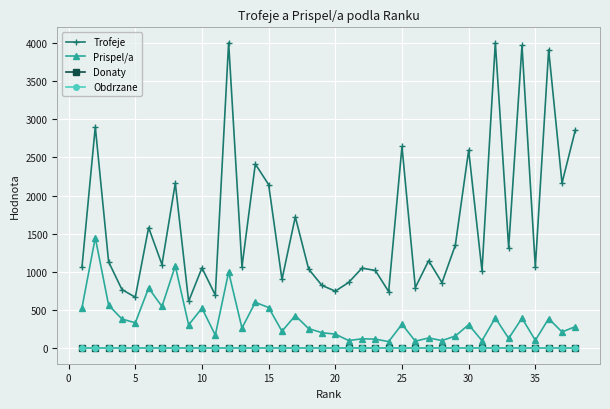

Which series has the largest total across all categories?

Trofeje